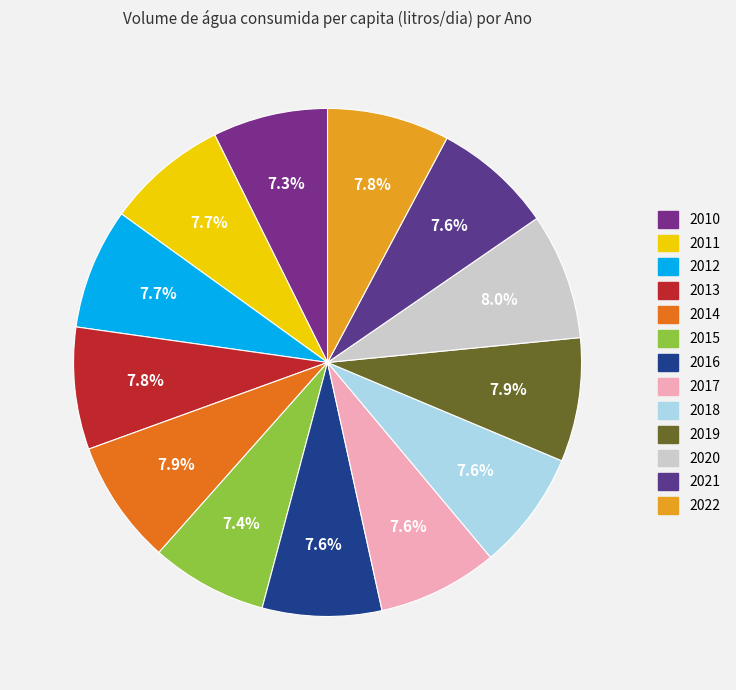

What percentage is the 2021 slice, to the nearest percent?

8%